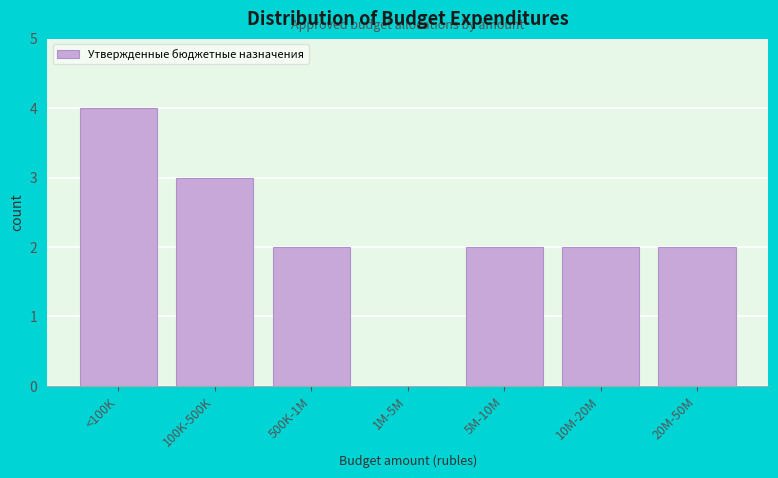

Reading left to right, transcribe all the data shown in this chart.

<100K=4	100K-500K=3	500K-1M=2	1M-5M=0	5M-10M=2	10M-20M=2	20M-50M=2